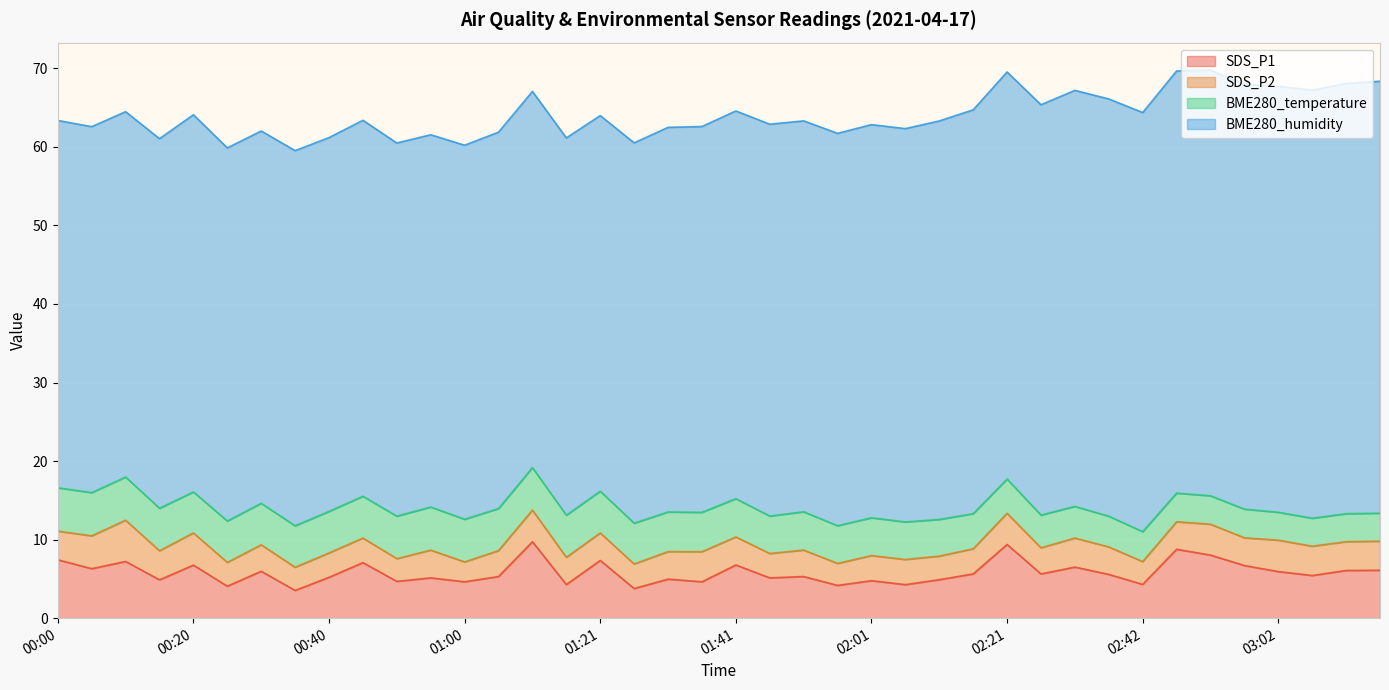

What is the average value of the BME280_temperature series?

4.8